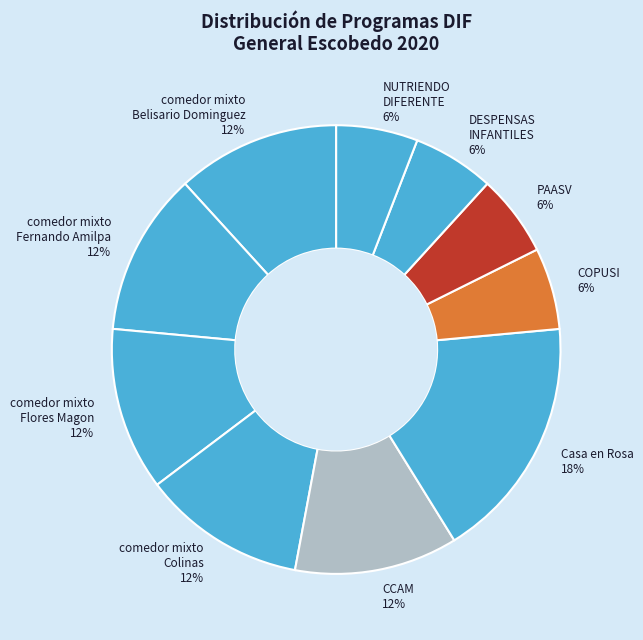

Count the number of slices in the pie.

10